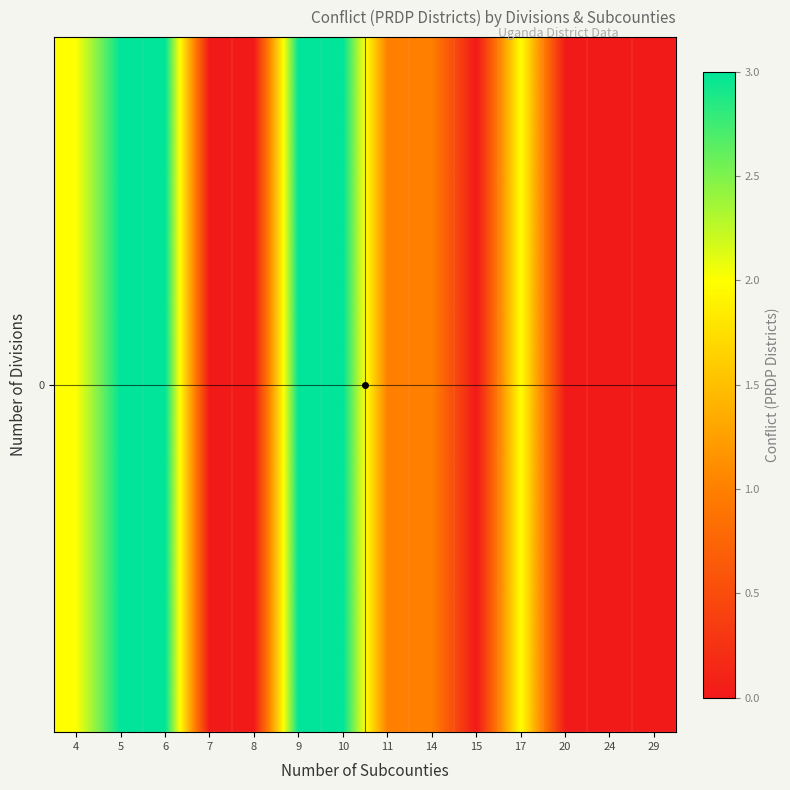

What is the maximum value shown in the chart?

3